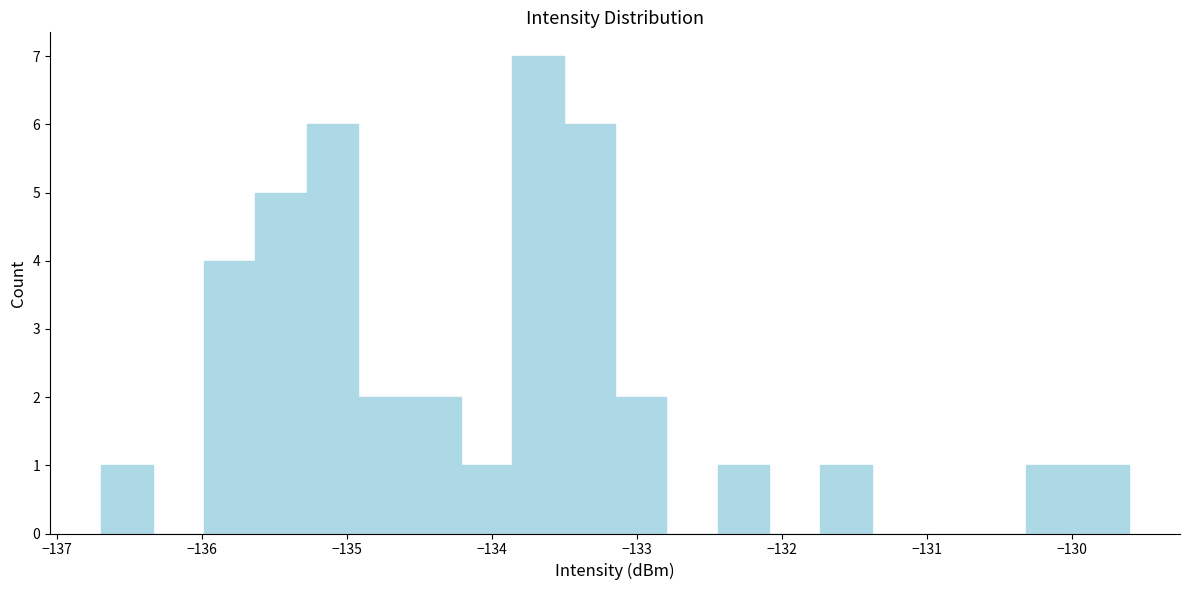

Read against the x-axis, roughly where is the centre of the tallest bar?

-133.7